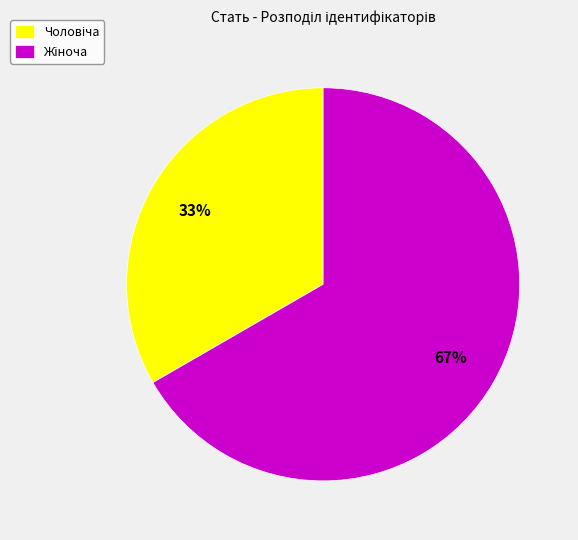

To the nearest percent, what is the average slice percentage?

50%